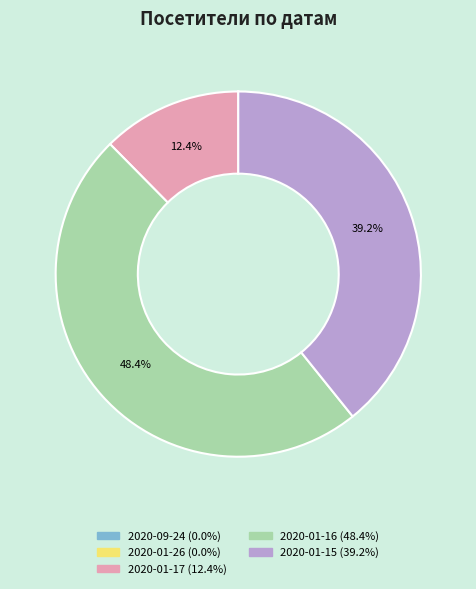

Which slice is the largest?

2020-01-16